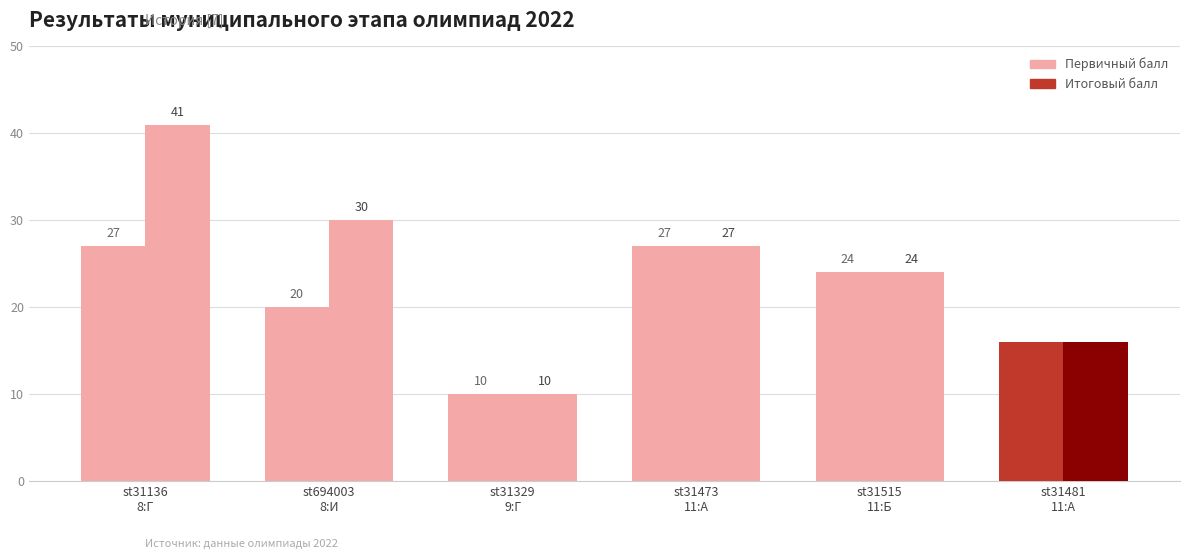

How many bars are there in each group?

2